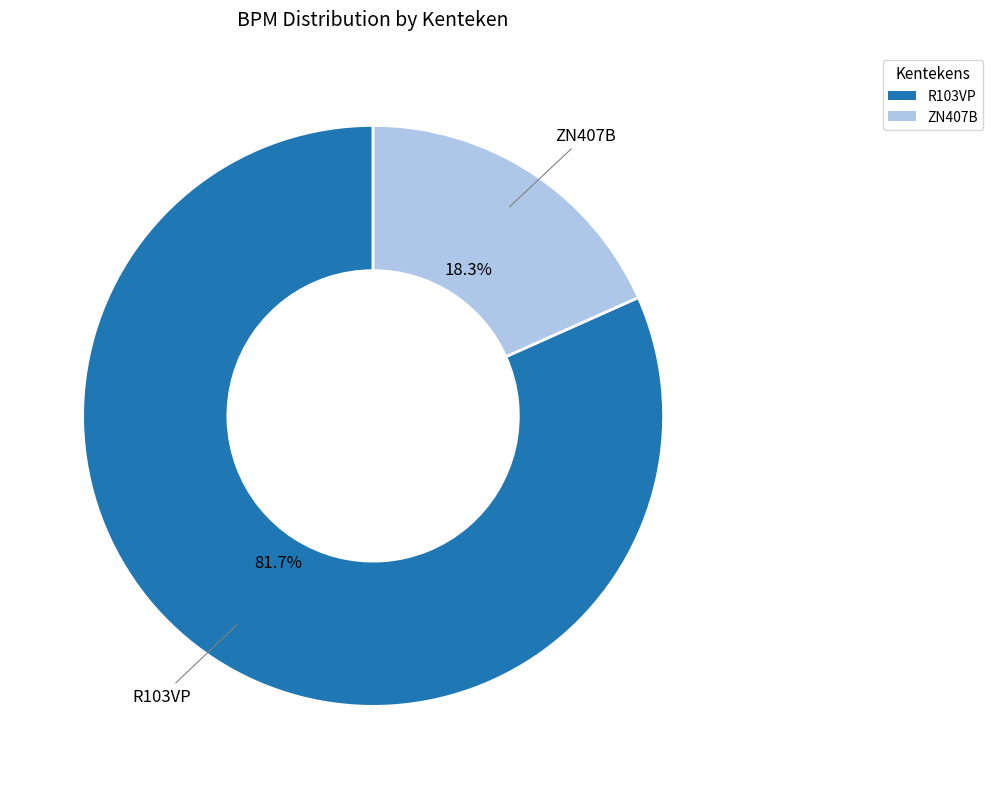

What percentage is NOT represented by R103VP?

18.3%